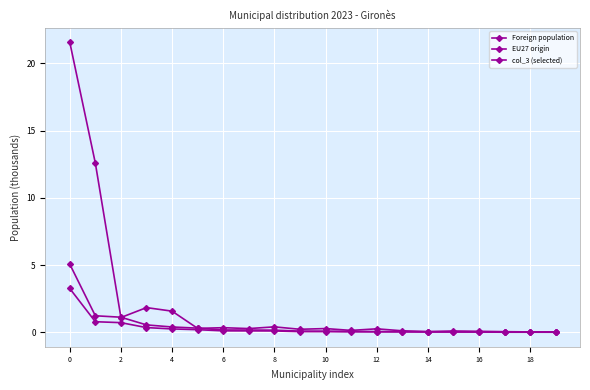

Count the number of data series in this chart.

3